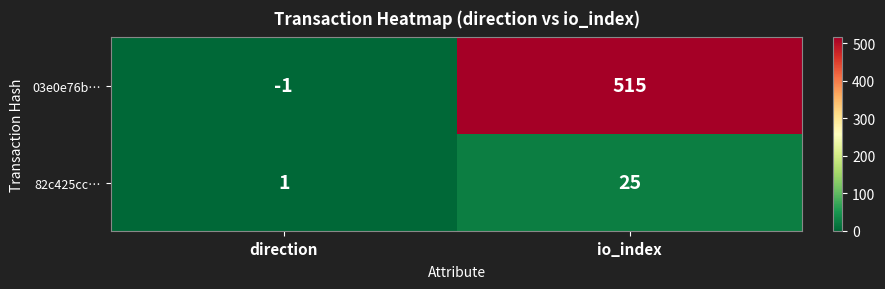

What is the sum of the 03e0e76b… values at io_index and direction?

514